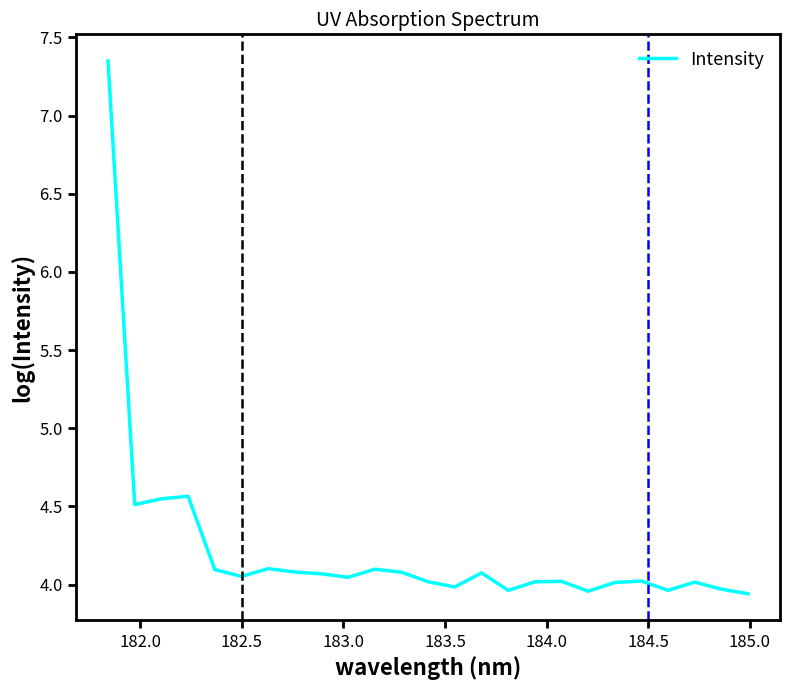

How many lines are shown in the chart?

1